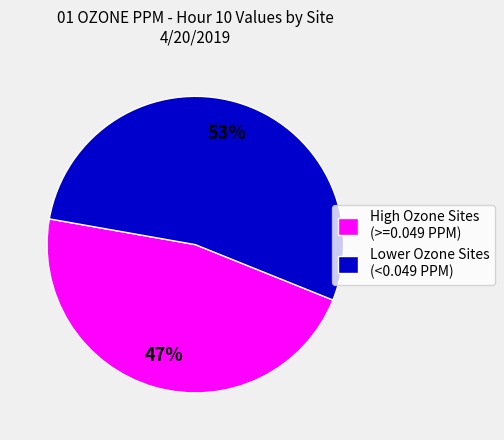

To the nearest percent, what is the combined percentage of Lower Ozone Sites (<0.049 PPM) and High Ozone Sites (>=0.049 PPM)?

100%